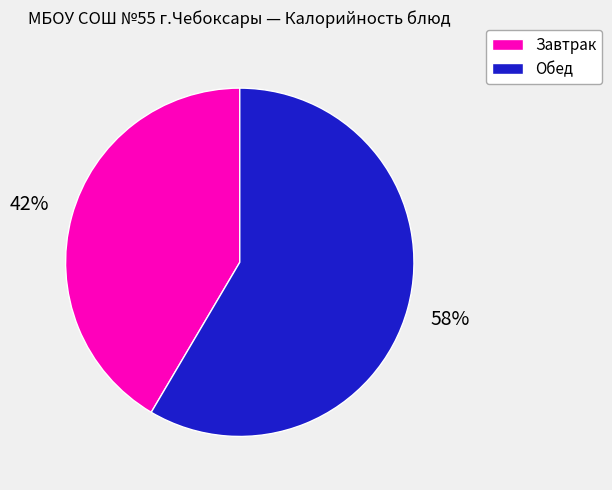

Is there any slice that represents more than half of the pie?

Yes